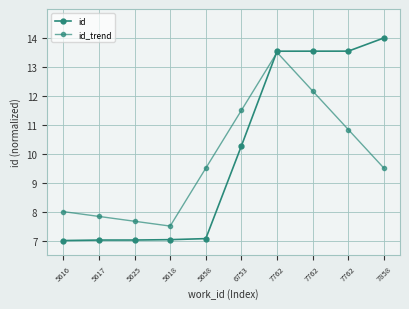

Between 5616 and 5658, which is larger?

5658